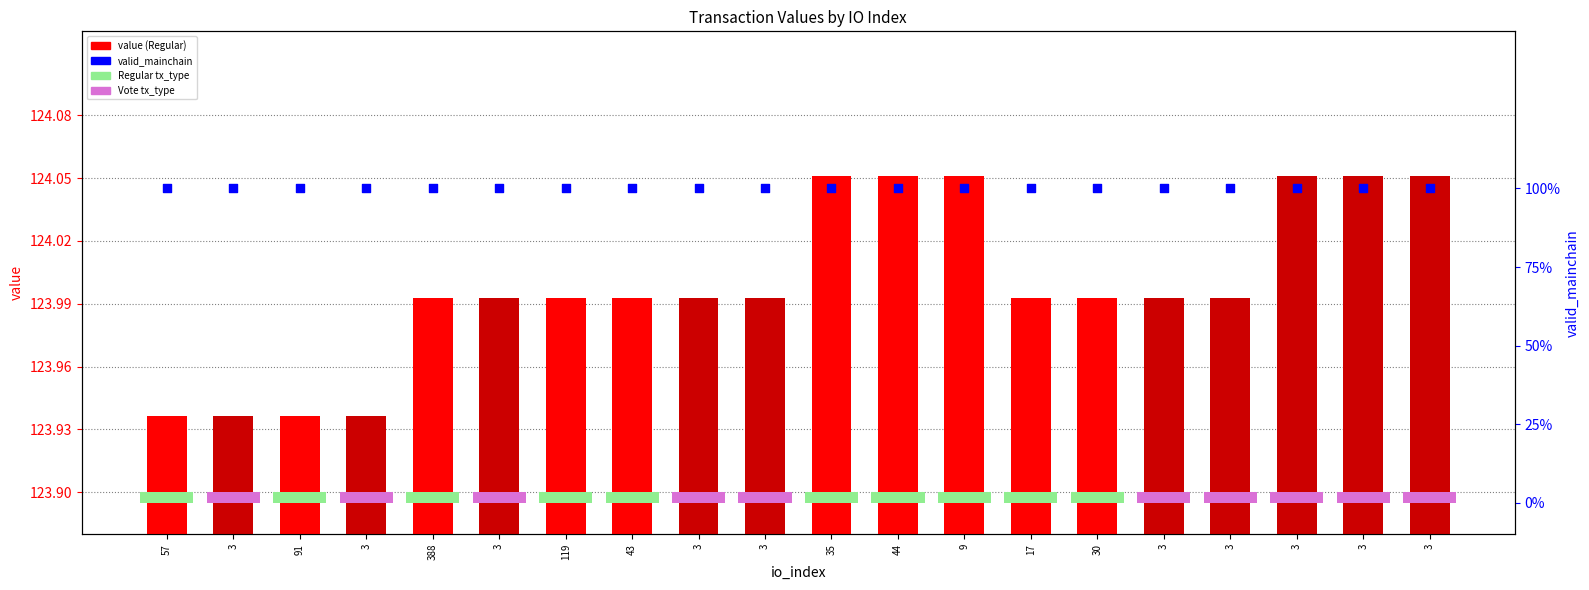

Which series contains the lowest Y value?

valid_mainchain